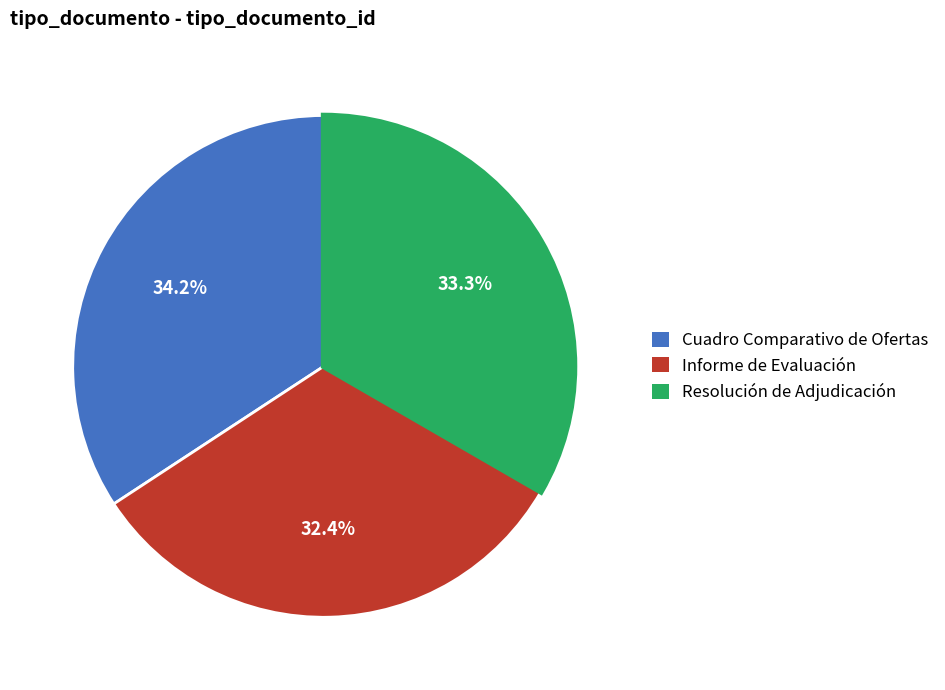

Do Resolución de Adjudicación and Cuadro Comparativo de Ofertas together represent more than half of the pie?

Yes